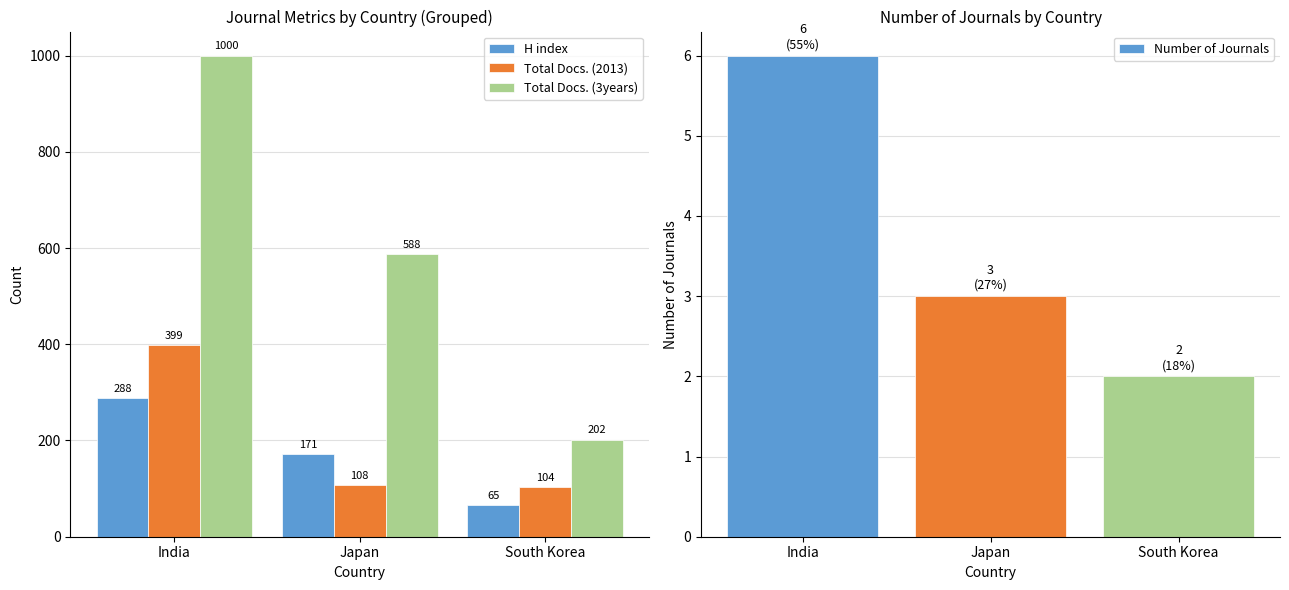

How many Number of Journals values are between 2 and 6?

3